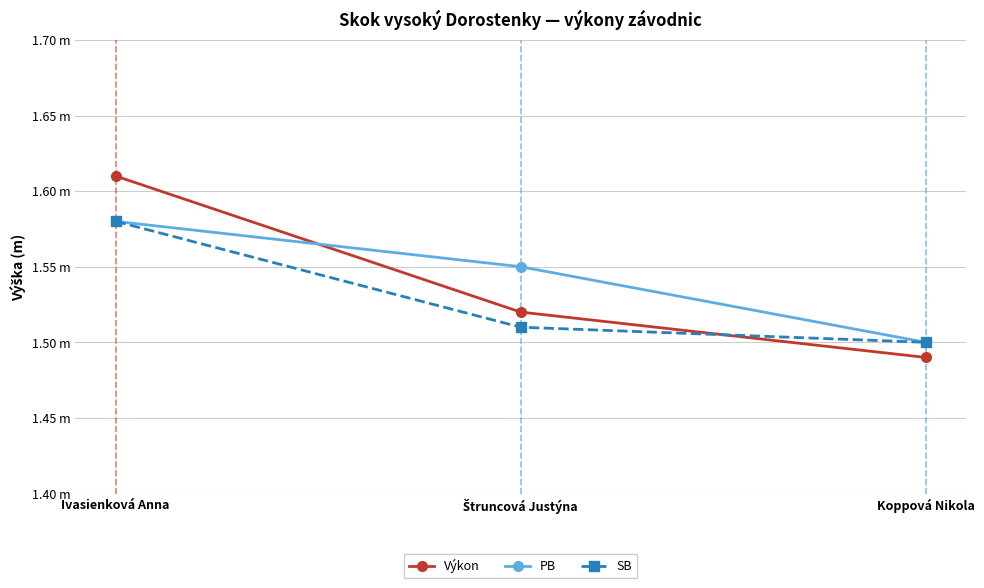

Is this an area chart (filled region under the line)?

No